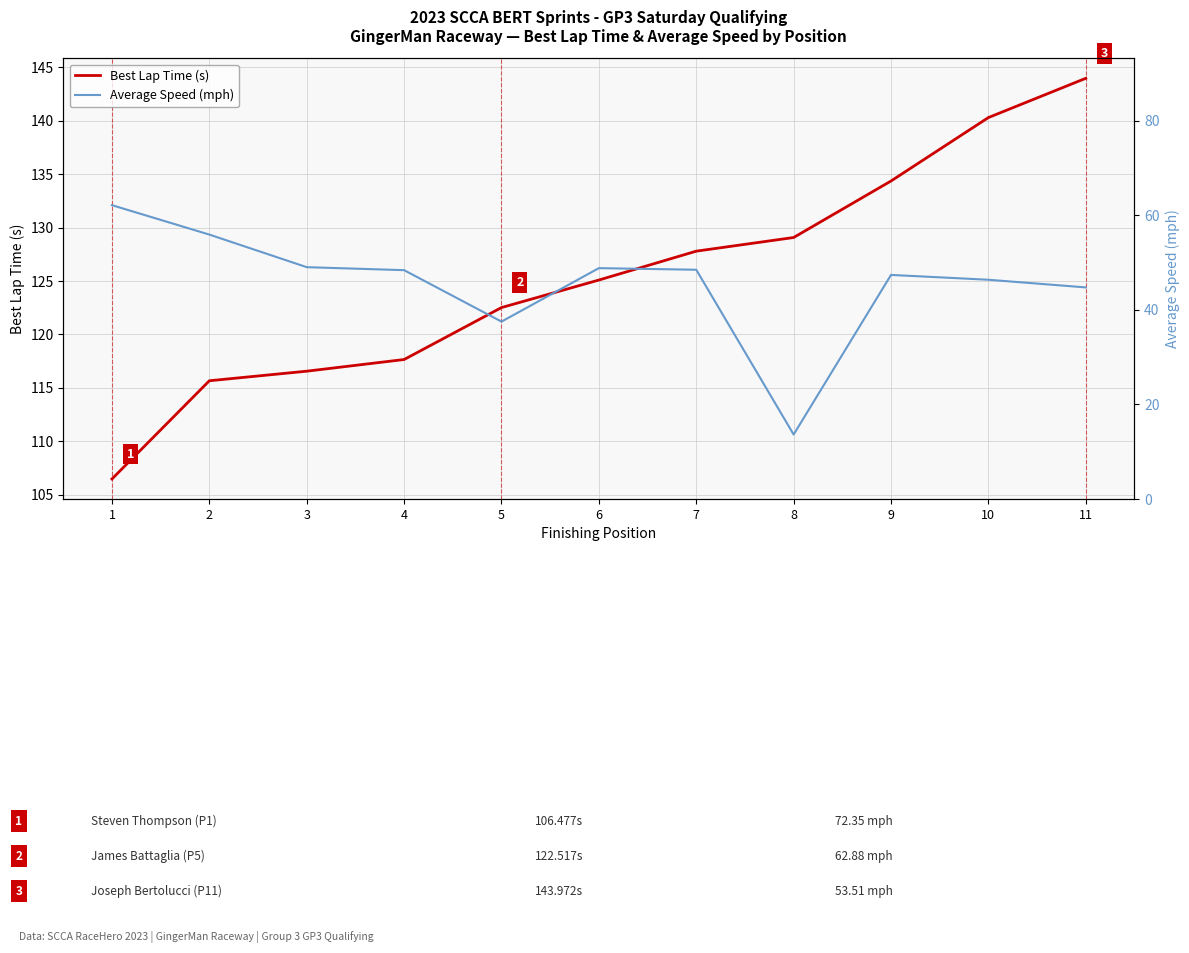

What is the total value across all series at 1?

168.6